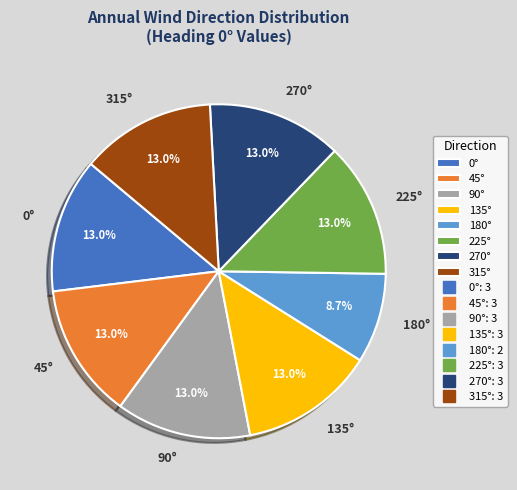

True or false: 270° accounts for 24% of the total.

False